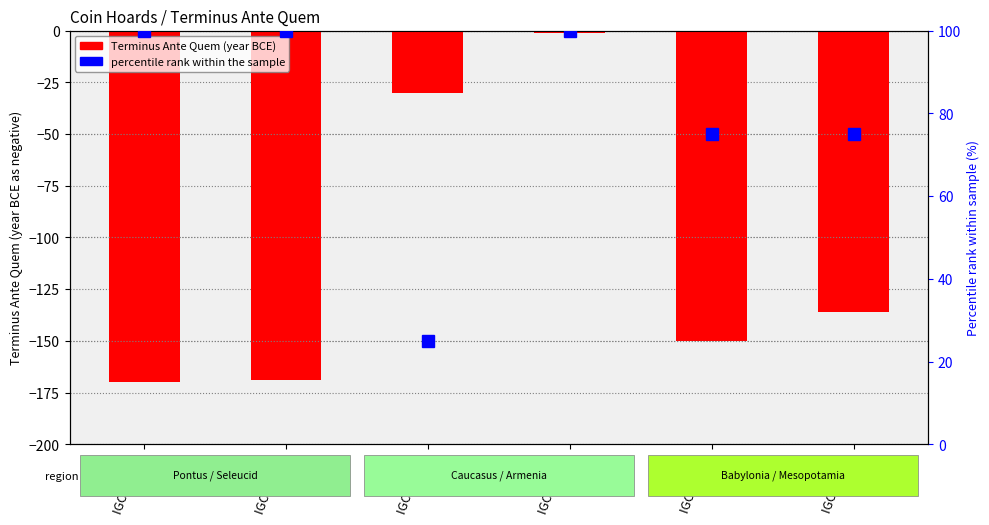

Which series has the largest total across all categories?

percentile rank within the sample